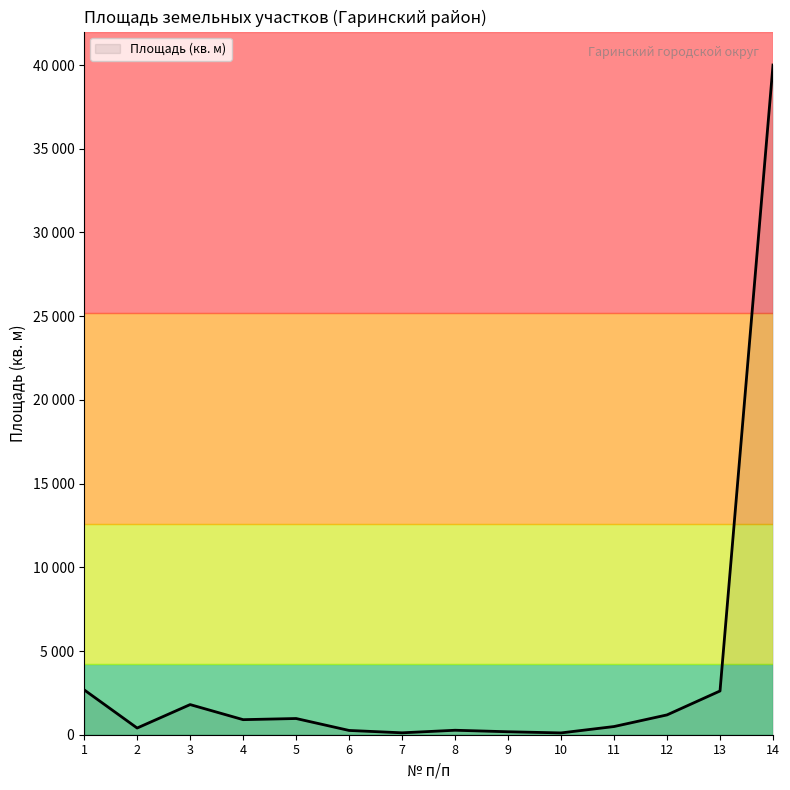

Is this an area chart (filled region under the line)?

Yes